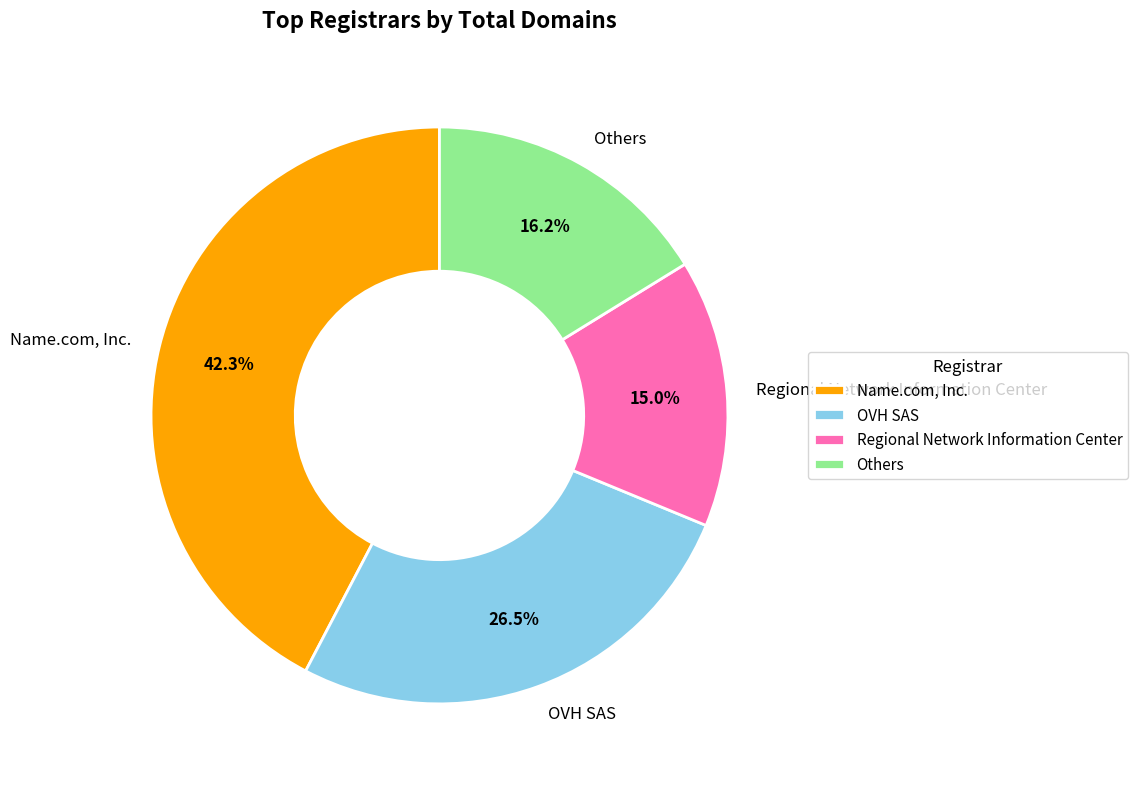

To the nearest percent, what portion does Regional Network Information Center represent?

15%